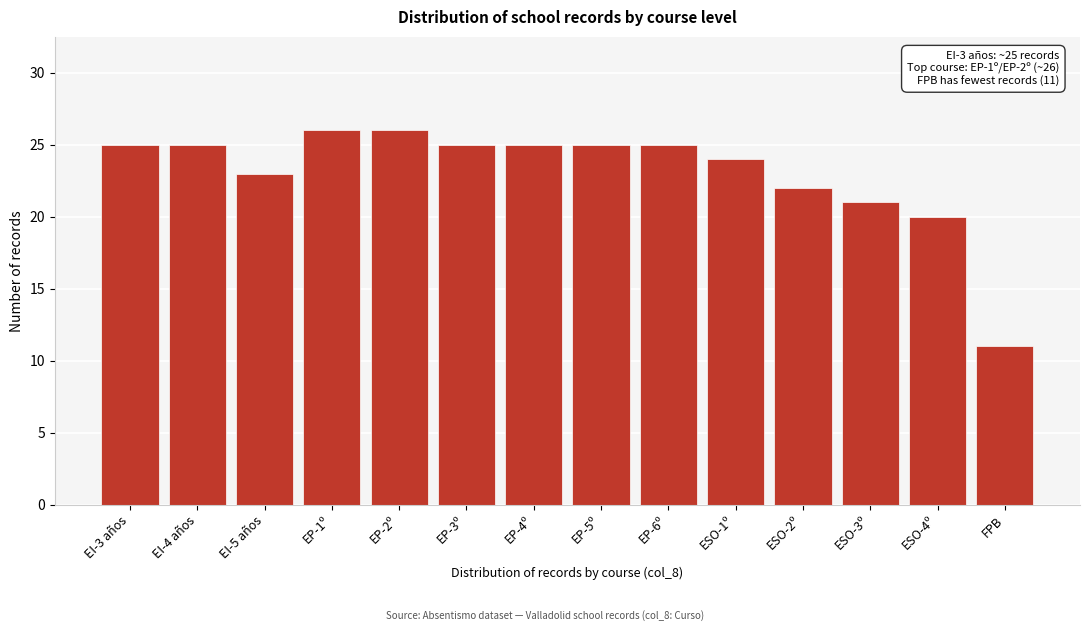

Reading left to right, transcribe all the data shown in this chart.

25	25	23	26	26	25	25	25	25	24	22	21	20	11